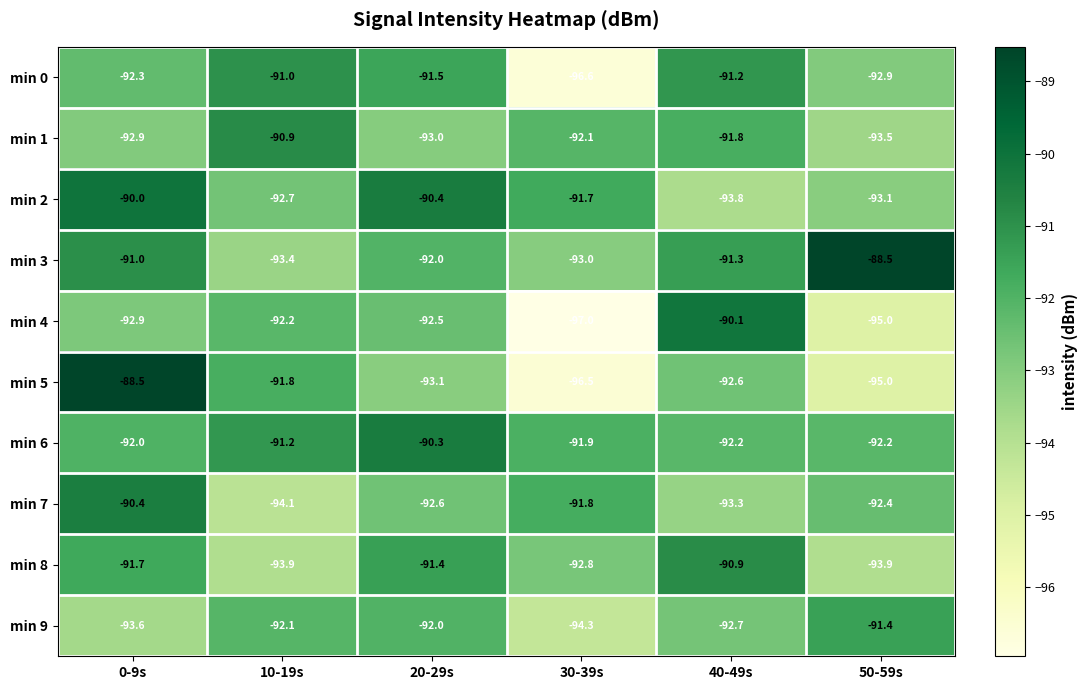

True or false: min 6 has a value of -120.3 at 20-29s.

False